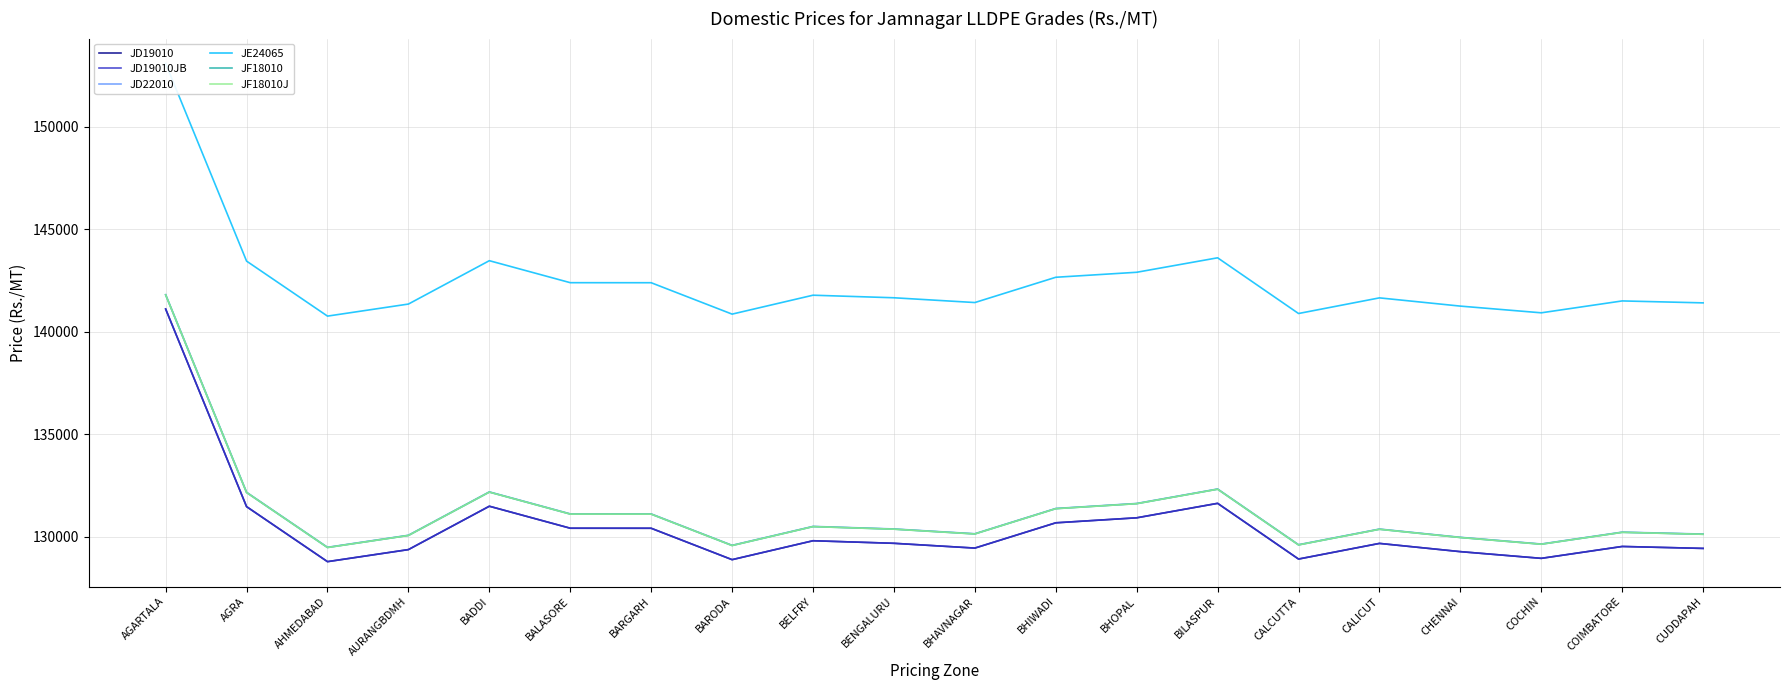

Is the value of JD19010 at AURANGBDMH greater than the value of JF18010 at AGRA?

No